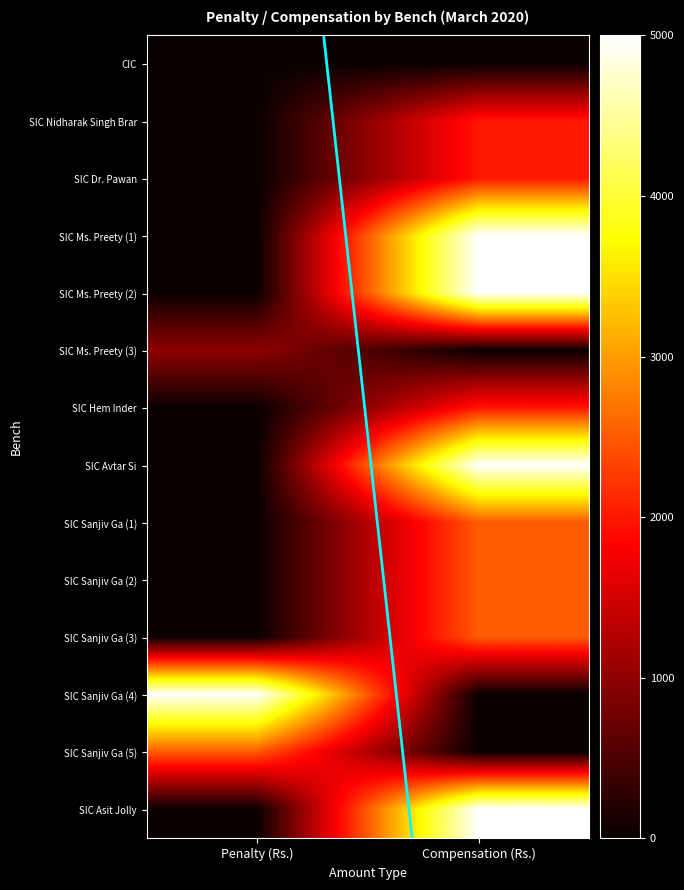

Between Compensation (Rs.) and Penalty (Rs.), which is larger?

Compensation (Rs.)